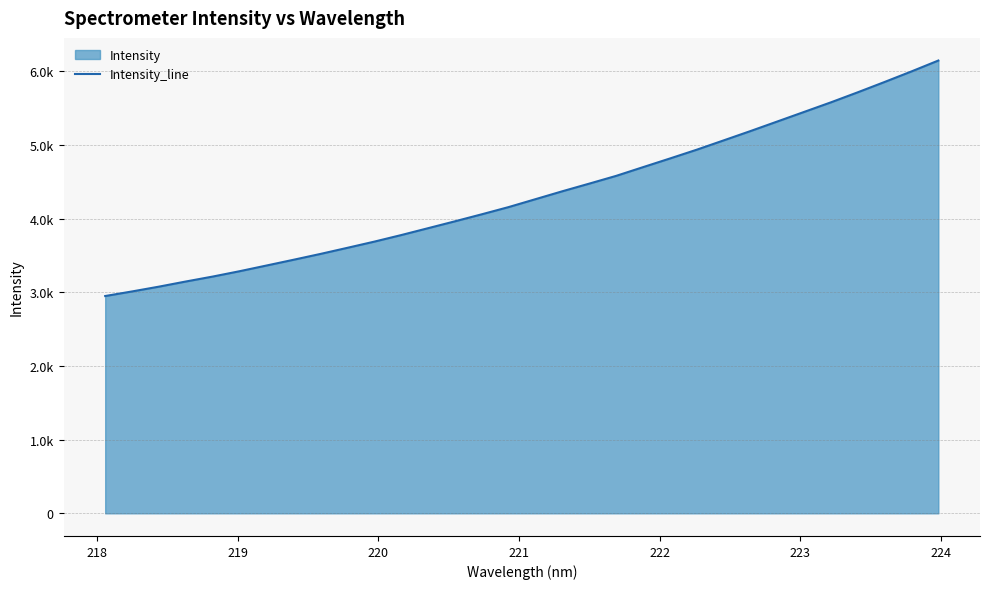

True or false: the data has more than 2 interior local peaks.

False